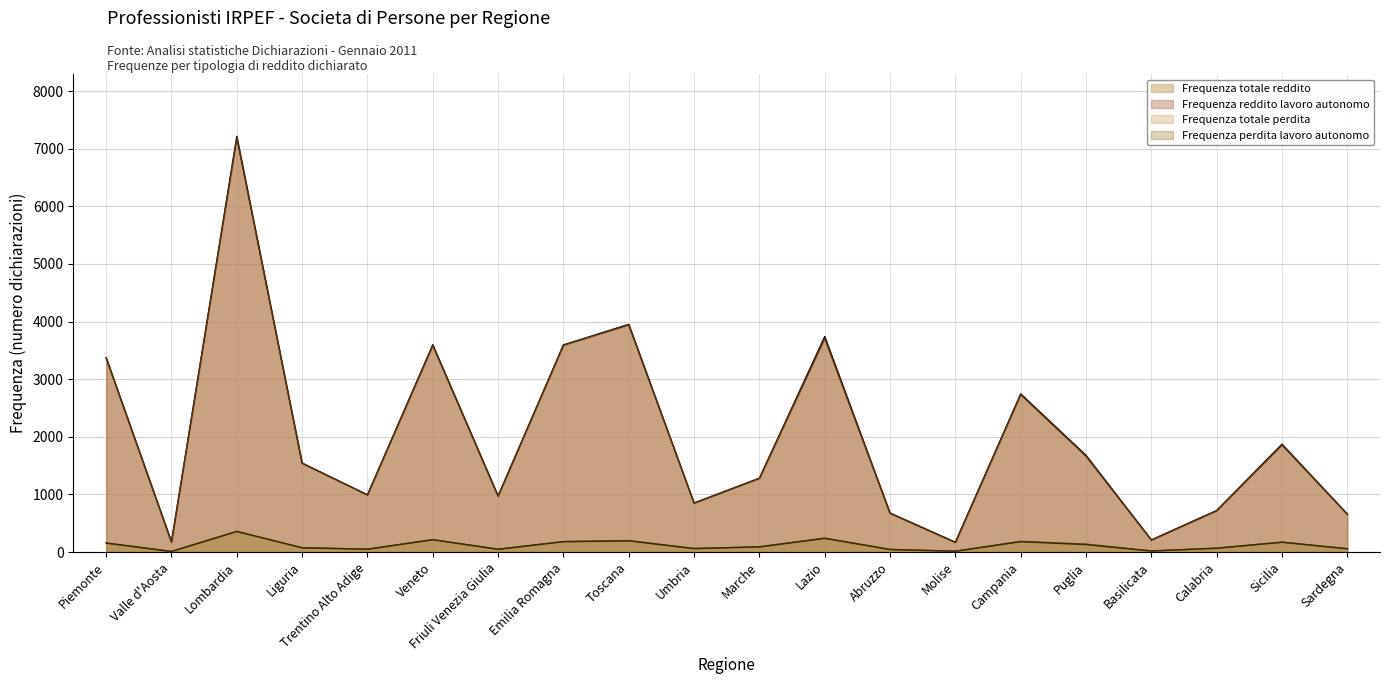

What is the difference between the highest and lowest values at Molise?

155